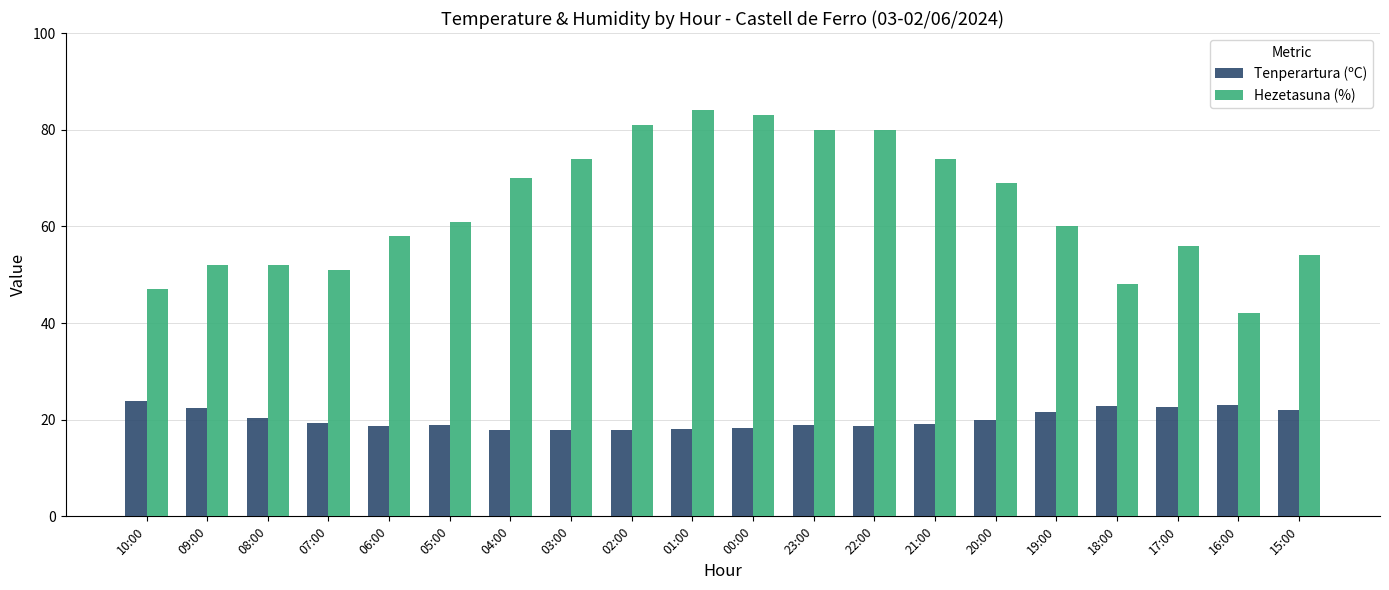

List the series in order of their overall mean, lowest first.

Tenperartura (ºC), Hezetasuna (%)